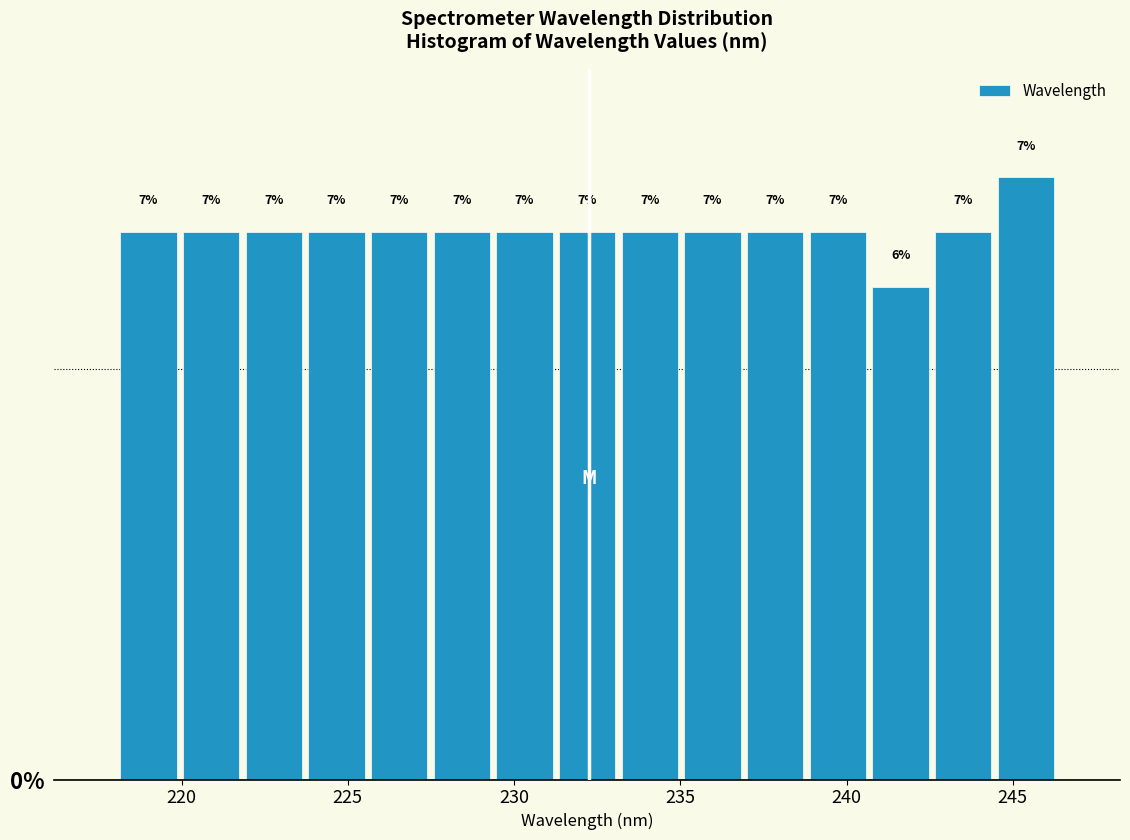

Around what value on the x-axis is the tallest bar? Give the approximate position of its centre, as read against the axis.

245.5